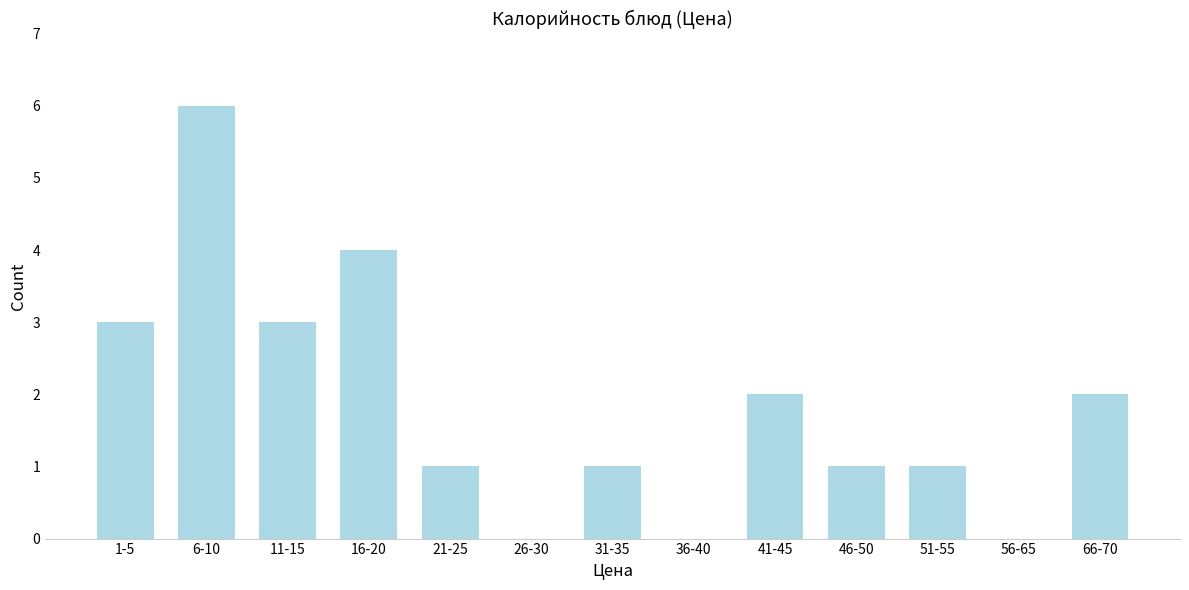

Reading left to right, list all the values displayed in this chart.

1-5=3	6-10=6	11-15=3	16-20=4	21-25=1	26-30=0	31-35=1	36-40=0	41-45=2	46-50=1	51-55=1	56-65=0	66-70=2